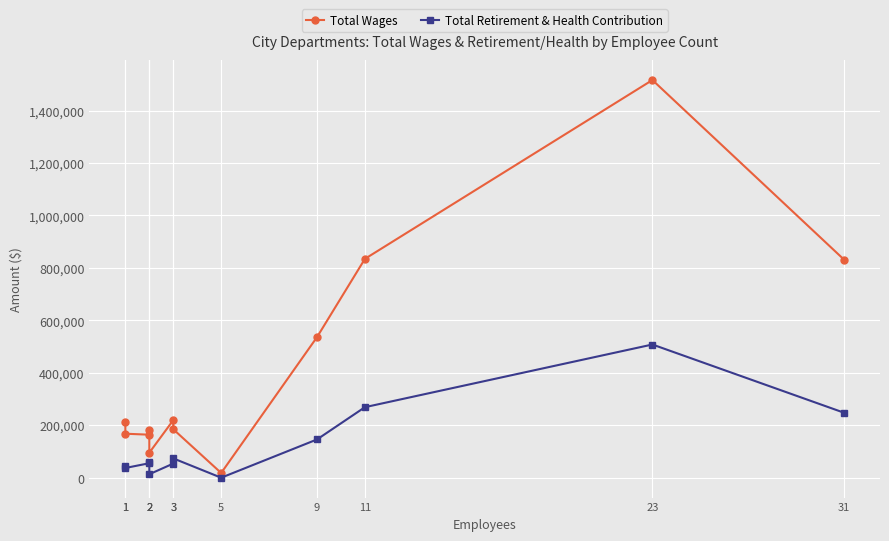

At which label does Total Wages first exceed 211758?

3